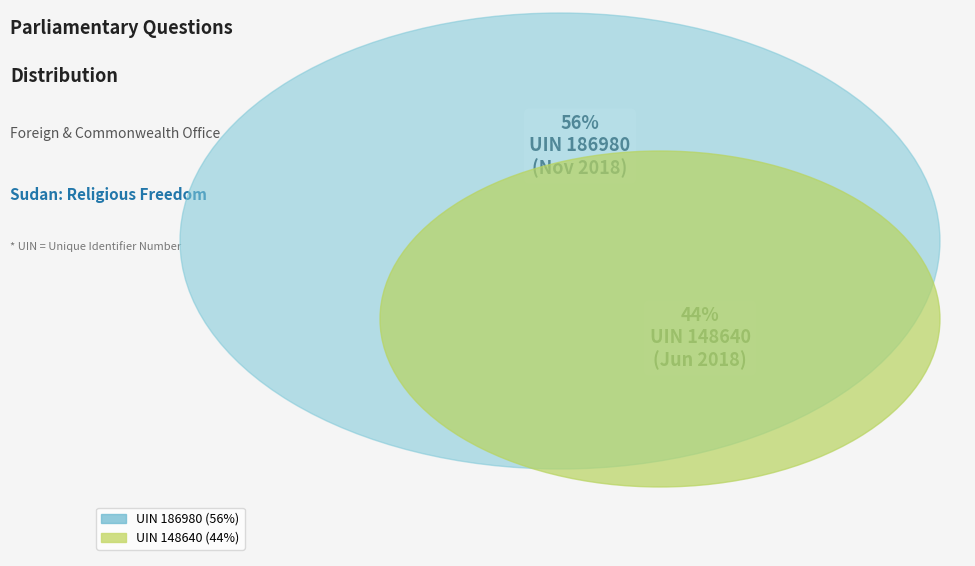

What is the change in value from 186980 to 148640?

-38340